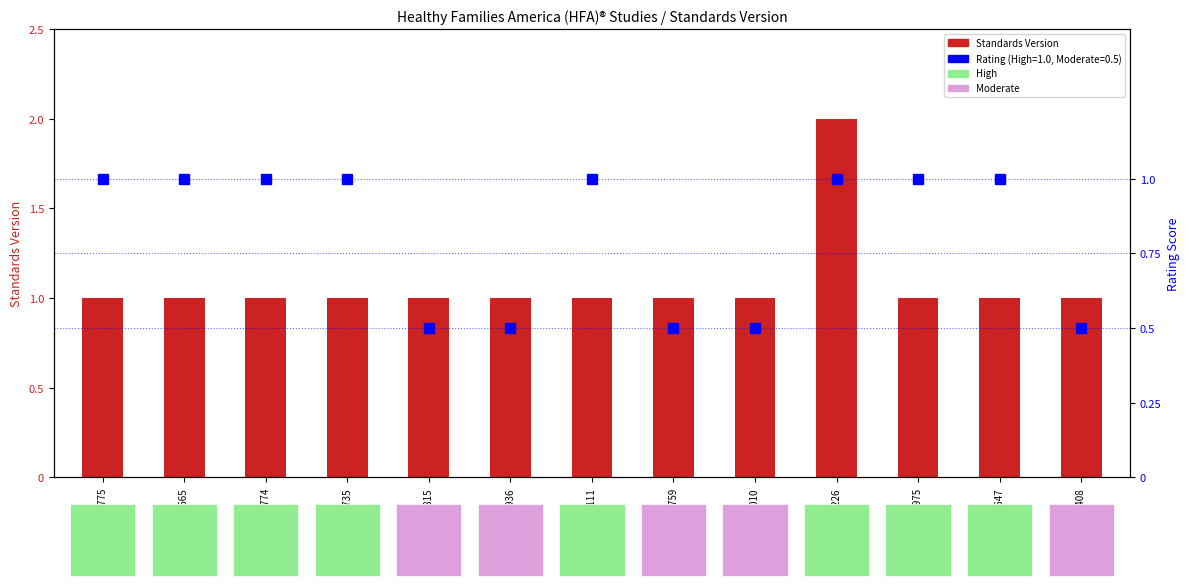

How many bars are there in total?

13